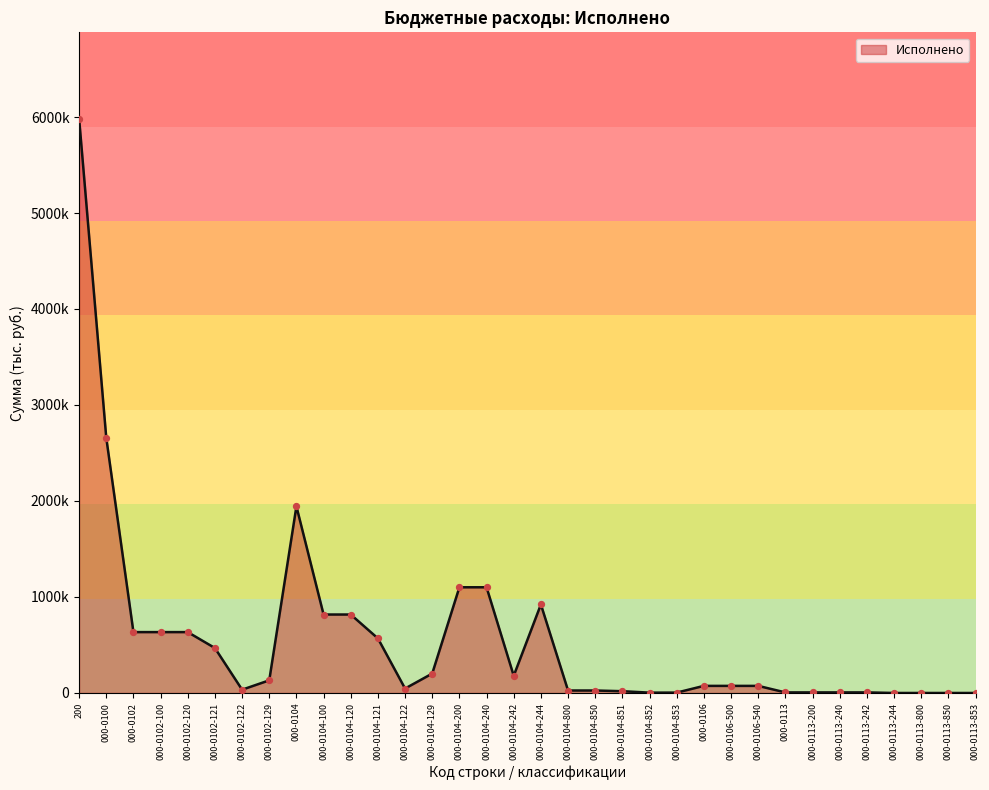

What is the ratio of the value at 000-0104-120 to the value at 000-0106-500?

11.1